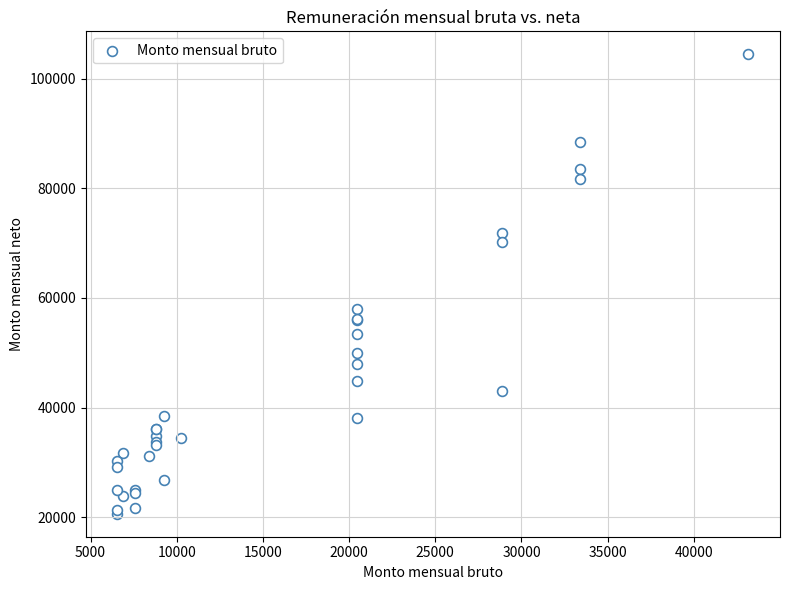

What Y value in the scatter plot is closest to 62539?

58069.1